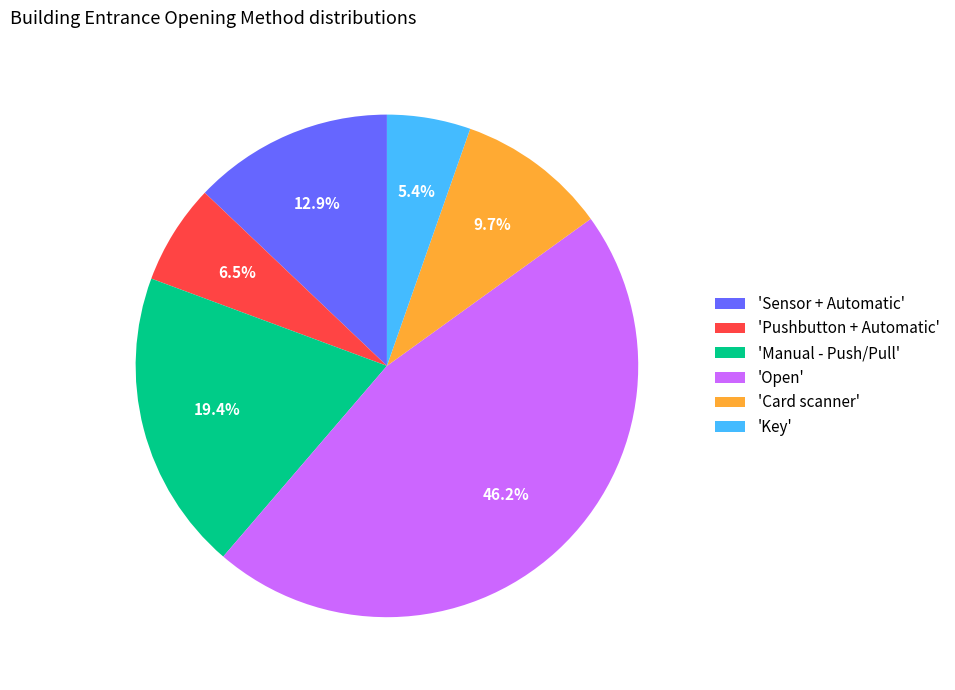

Does 'Manual - Push/Pull' represent more than half of the total?

No